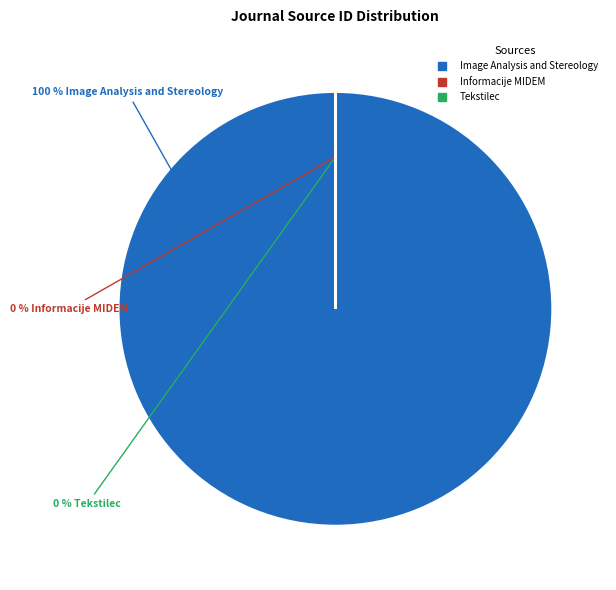

The Tekstilec slice represents 0% of the pie. True or false?

True